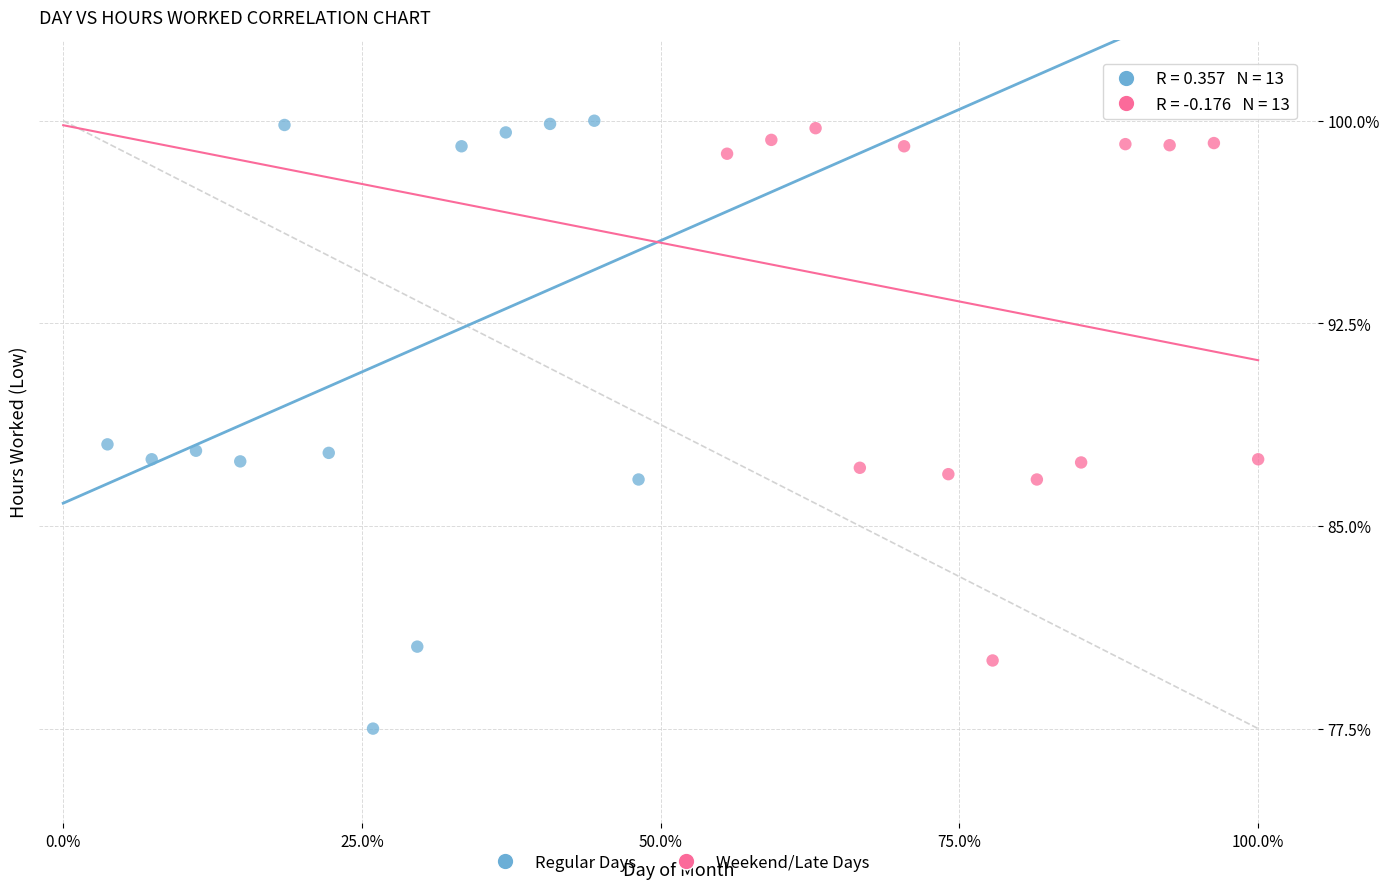

What are all the series names shown in the legend?

Regular Days, Weekend/Late Days